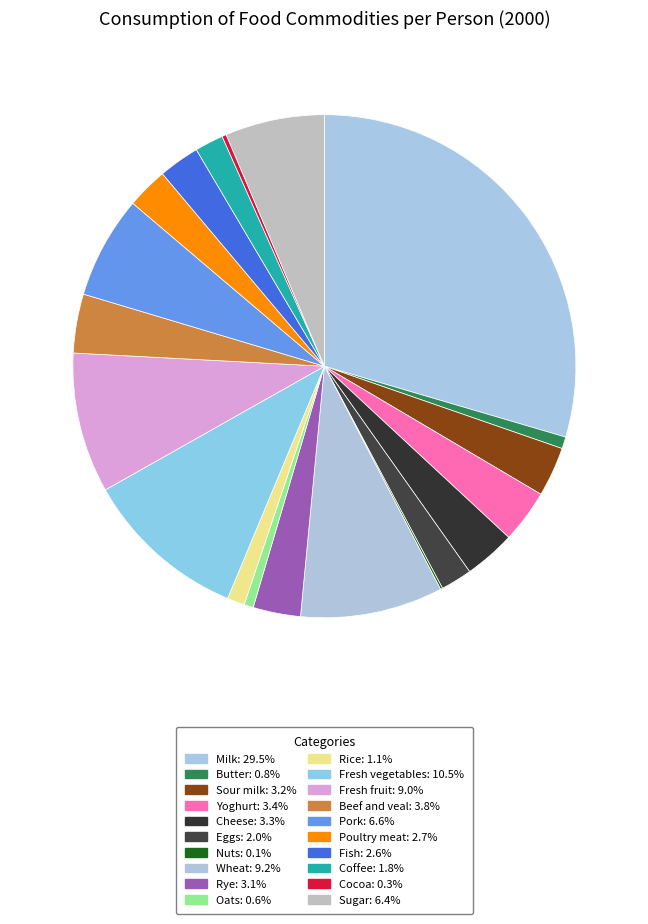

What percentage is the Sour milk slice, to the nearest percent?

3%